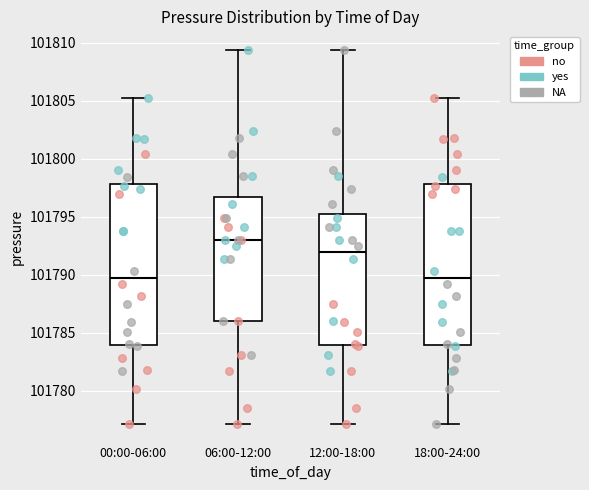

Which box has the highest median line?

06:00-12:00